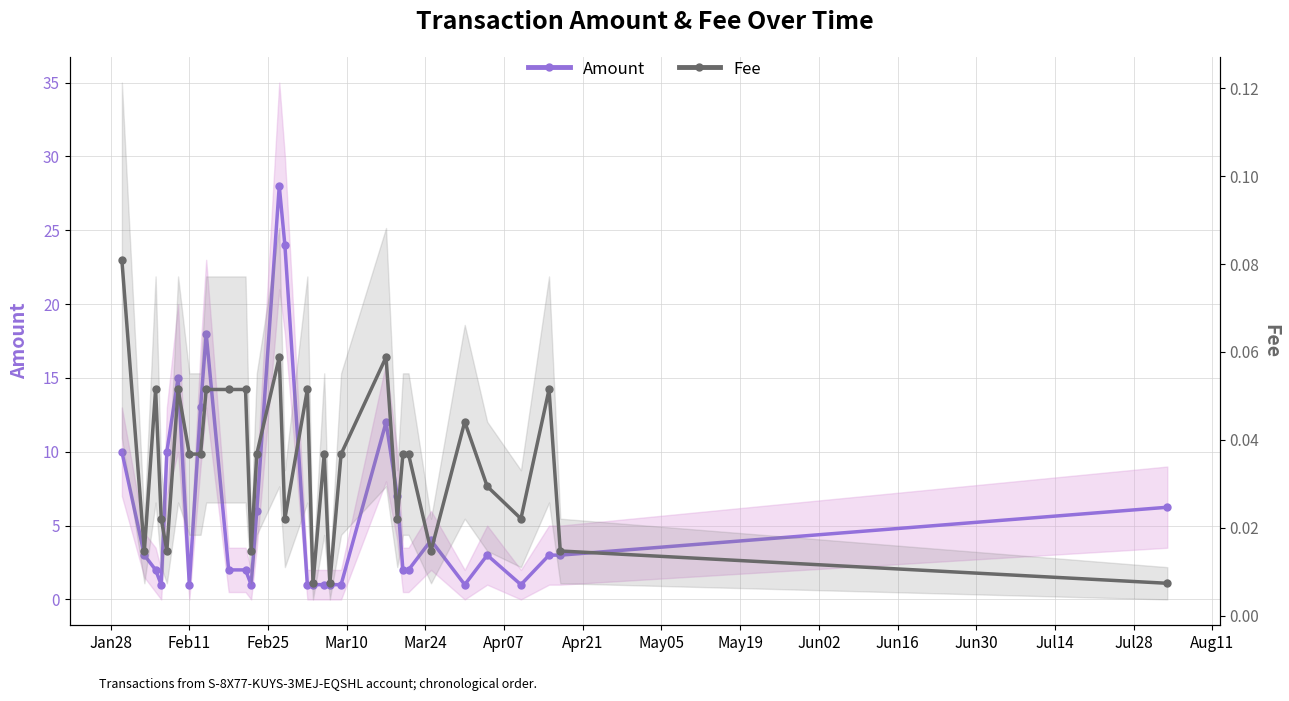

List the series in order of their peak value, lowest first.

Fee, Amount